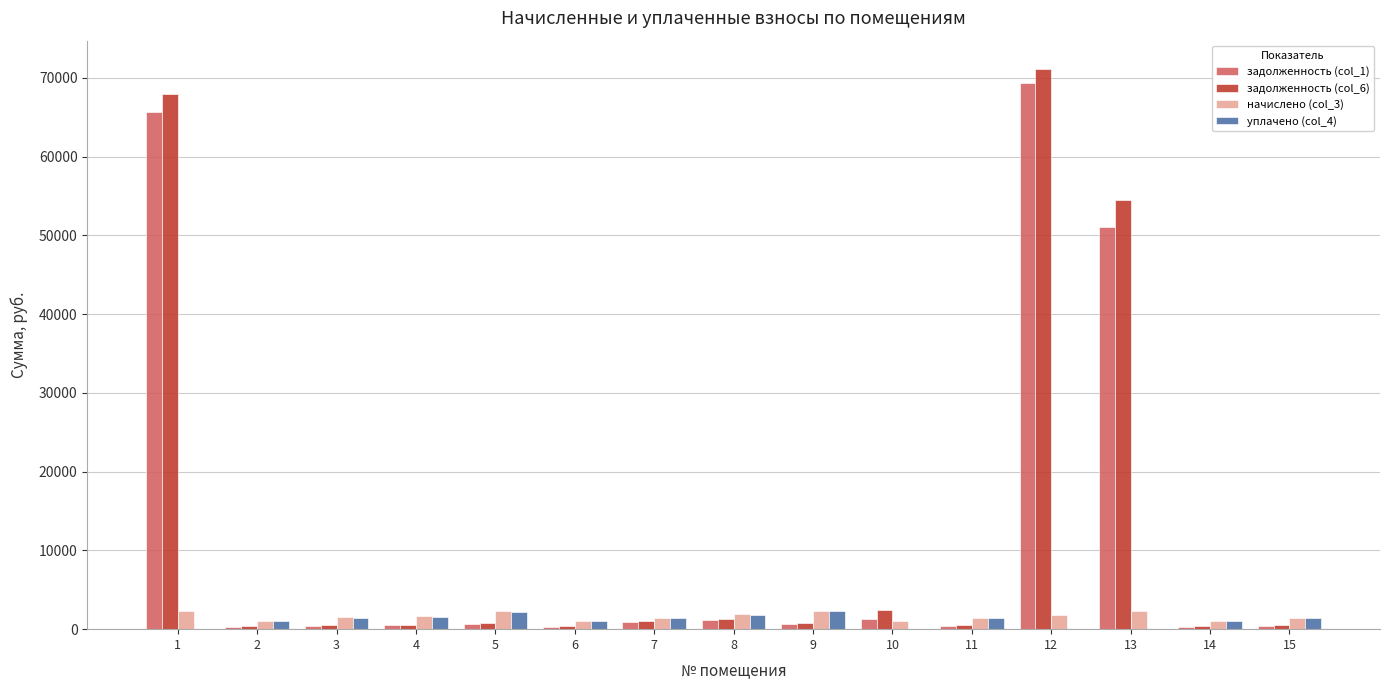

At which category is the sum across all series the highest?

12